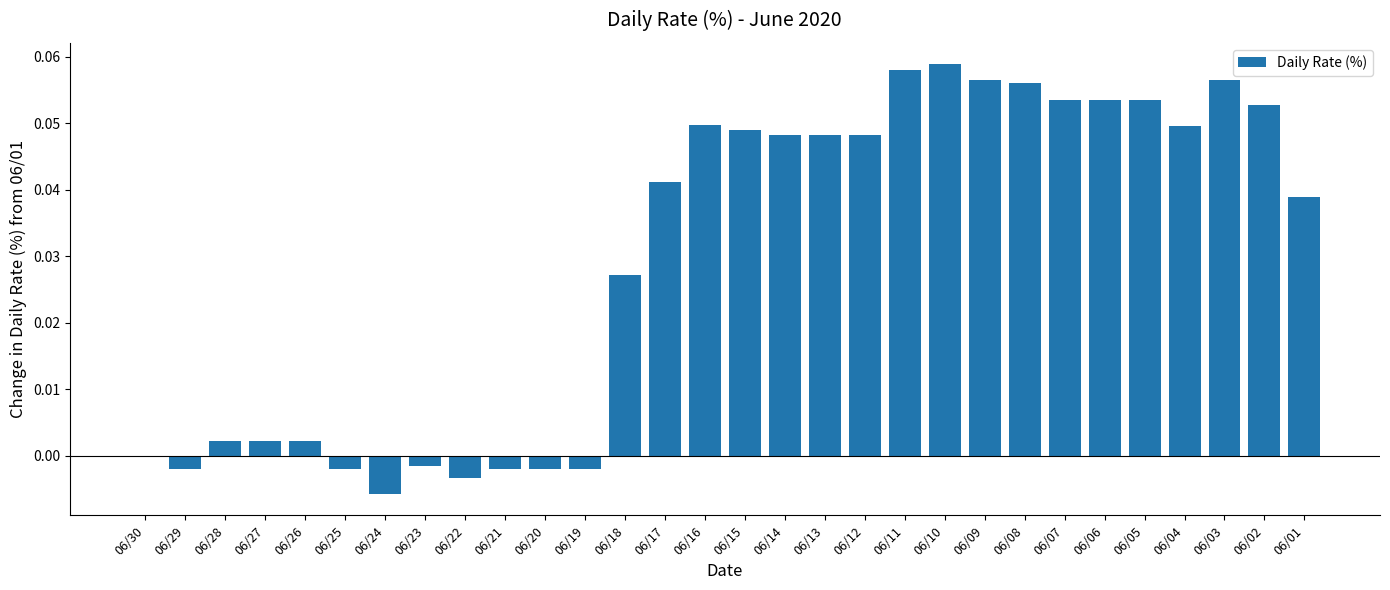

At which category does the chart reach its peak across all series?

06/10